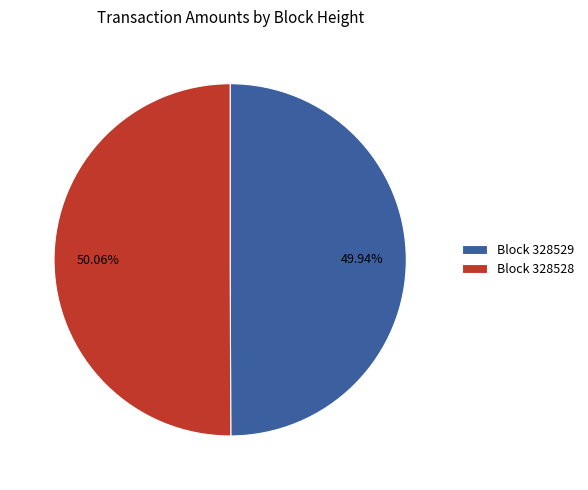

How many segments does this pie chart have?

2